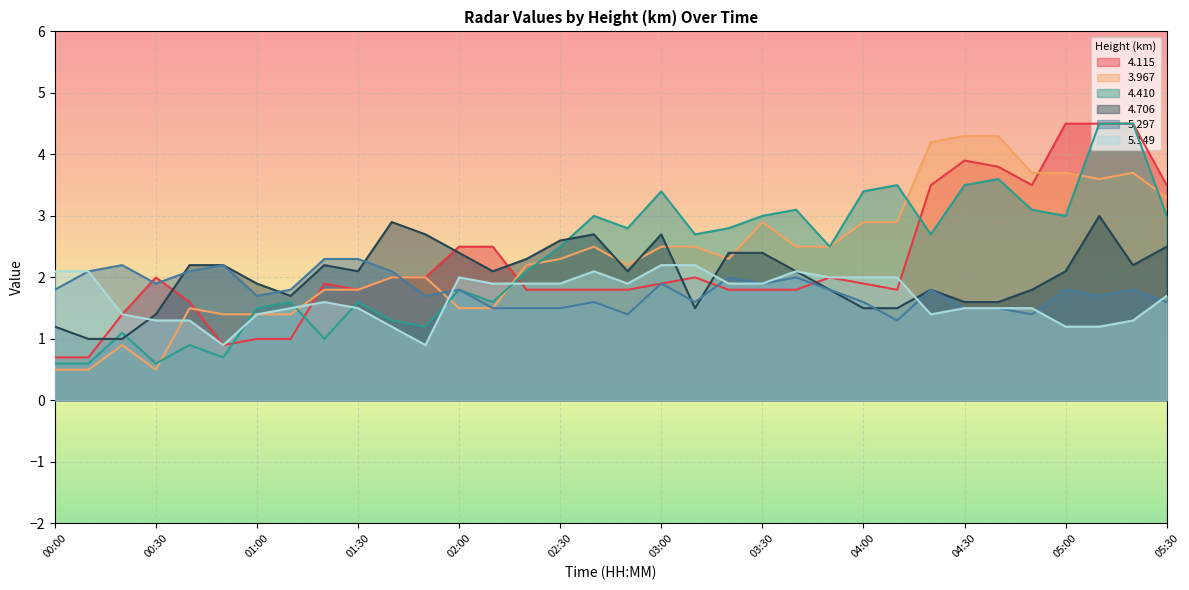

Reading right to left, transcribe all the data shown in this chart.

  4.115: 3.5	4.5	4.5	4.5	3.5	3.8	3.9	3.5	1.8	1.9	2.0	1.8	1.8	1.8	2.0	1.9	1.8	1.8	1.8	1.8	2.5	2.5	2.0	2.0	1.8	1.9	1.0	1.0	0.9	1.6	2.0	1.4	0.7	0.7
  3.967: 3.3	3.7	3.6	3.7	3.7	4.3	4.3	4.2	2.9	2.9	2.5	2.5	2.9	2.3	2.5	2.5	2.2	2.5	2.3	2.2	1.5	1.5	2.0	2.0	1.8	1.8	1.4	1.4	1.4	1.5	0.5	0.9	0.5	0.5
  4.410: 3.0	4.5	4.5	3.0	3.1	3.6	3.5	2.7	3.5	3.4	2.5	3.1	3.0	2.8	2.7	3.4	2.8	3.0	2.5	2.1	1.6	1.8	1.2	1.3	1.6	1.0	1.6	1.5	0.7	0.9	0.6	1.1	0.6	0.6
  4.706: 2.5	2.2	3.0	2.1	1.8	1.6	1.6	1.8	1.5	1.5	1.8	2.1	2.4	2.4	1.5	2.7	2.1	2.7	2.6	2.3	2.1	2.4	2.7	2.9	2.1	2.2	1.7	1.9	2.2	2.2	1.4	1.0	1.0	1.2
  5.297: 1.6	1.8	1.7	1.8	1.4	1.5	1.5	1.8	1.3	1.6	1.8	2.0	1.9	2.0	1.6	1.9	1.4	1.6	1.5	1.5	1.5	1.8	1.7	2.1	2.3	2.3	1.8	1.7	2.2	2.1	1.9	2.2	2.1	1.8
  5.149: 1.7	1.3	1.2	1.2	1.5	1.5	1.5	1.4	2.0	2.0	2.0	2.1	1.9	1.9	2.2	2.2	1.9	2.1	1.9	1.9	1.9	2.0	0.9	1.2	1.5	1.6	1.5	1.4	0.9	1.3	1.3	1.4	2.1	2.1